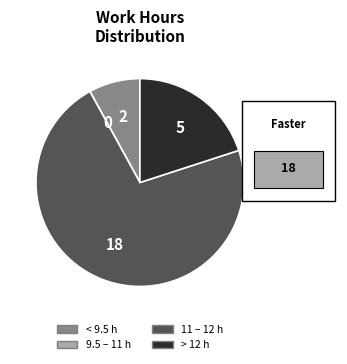

Does any single category account for the majority?

Yes